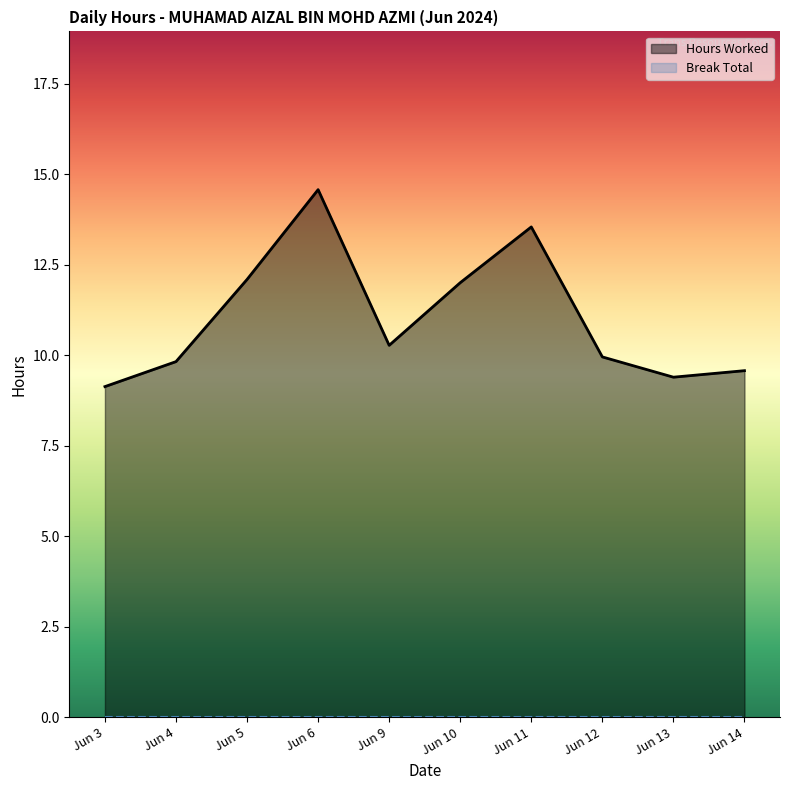

What is the change in value from Jun 3 to Jun 10?

+2.9